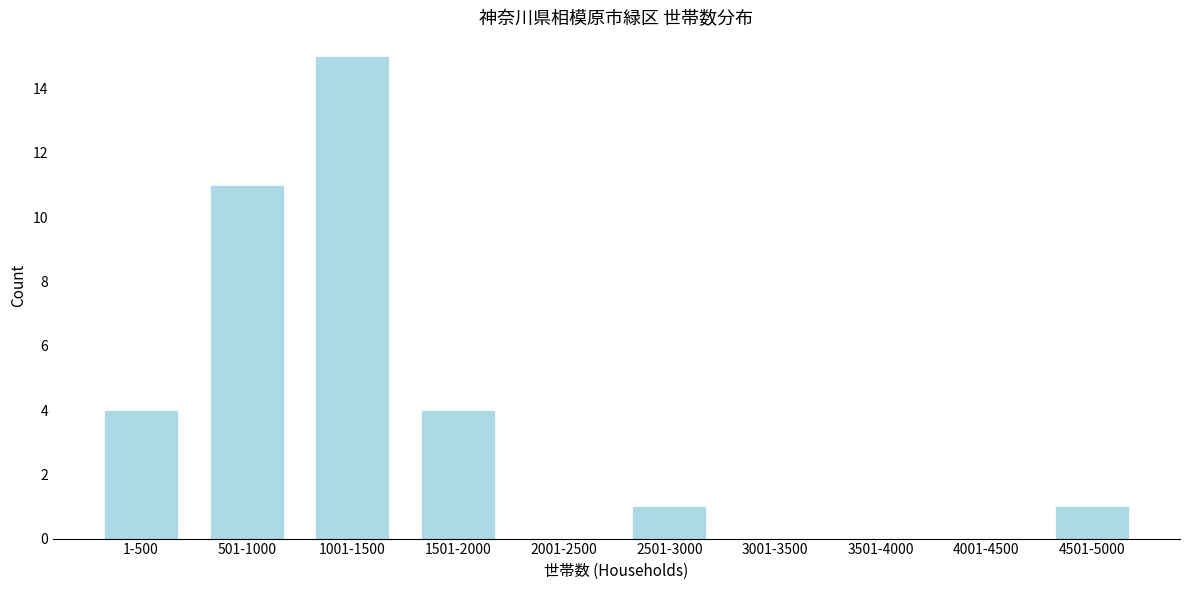

Reading right to left, transcribe all the data shown in this chart.

4501-5000=1	4001-4500=0	3501-4000=0	3001-3500=0	2501-3000=1	2001-2500=0	1501-2000=4	1001-1500=15	501-1000=11	1-500=4